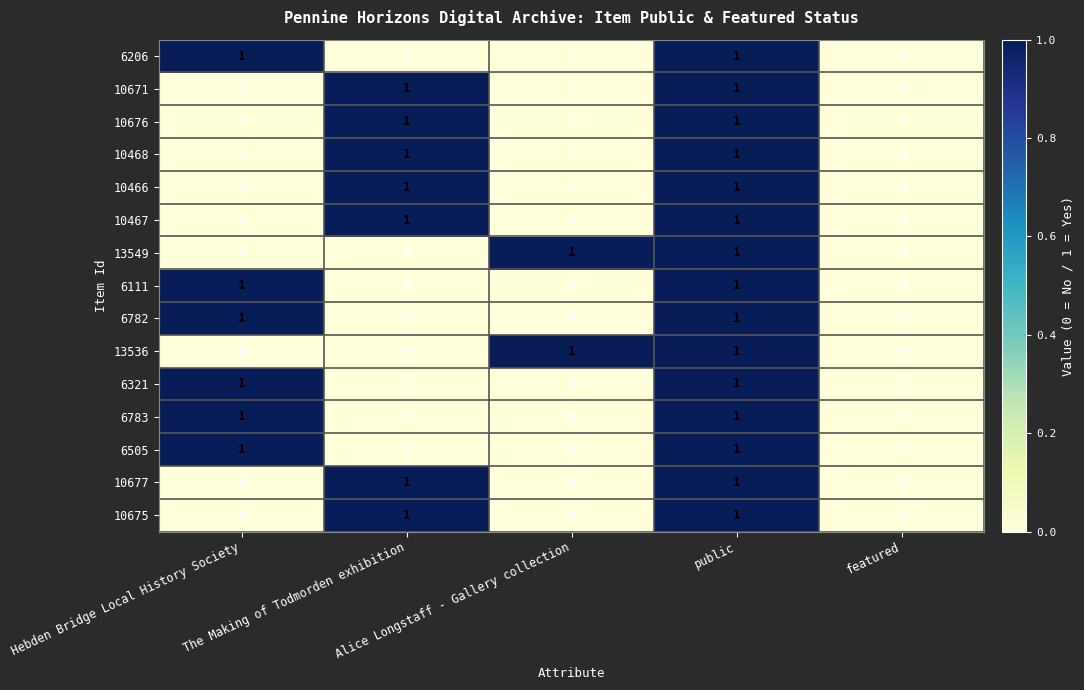

Count the 10466 values in the range 0 to 1.

5